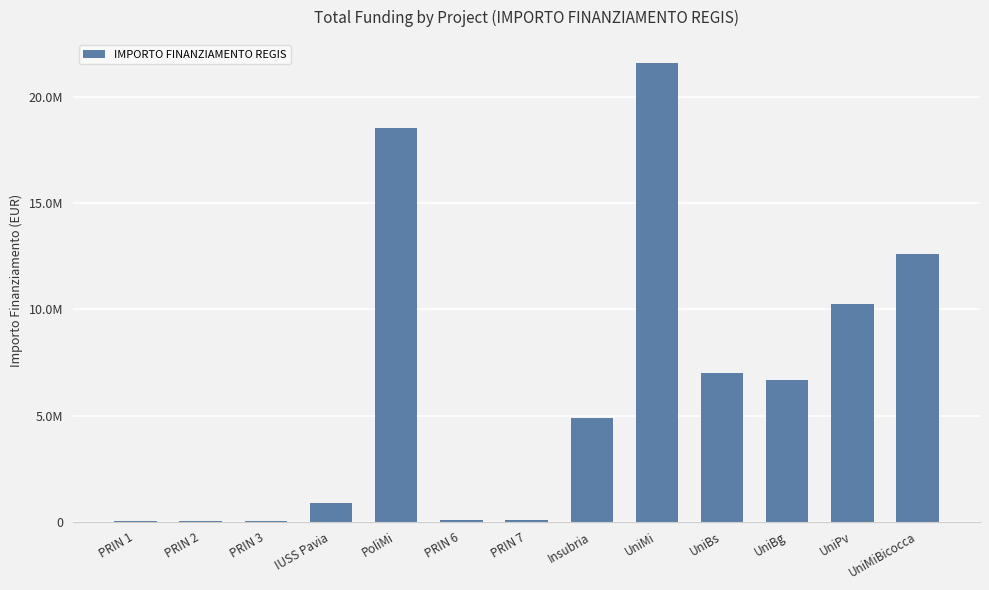

What is the smallest value displayed?

25552.0